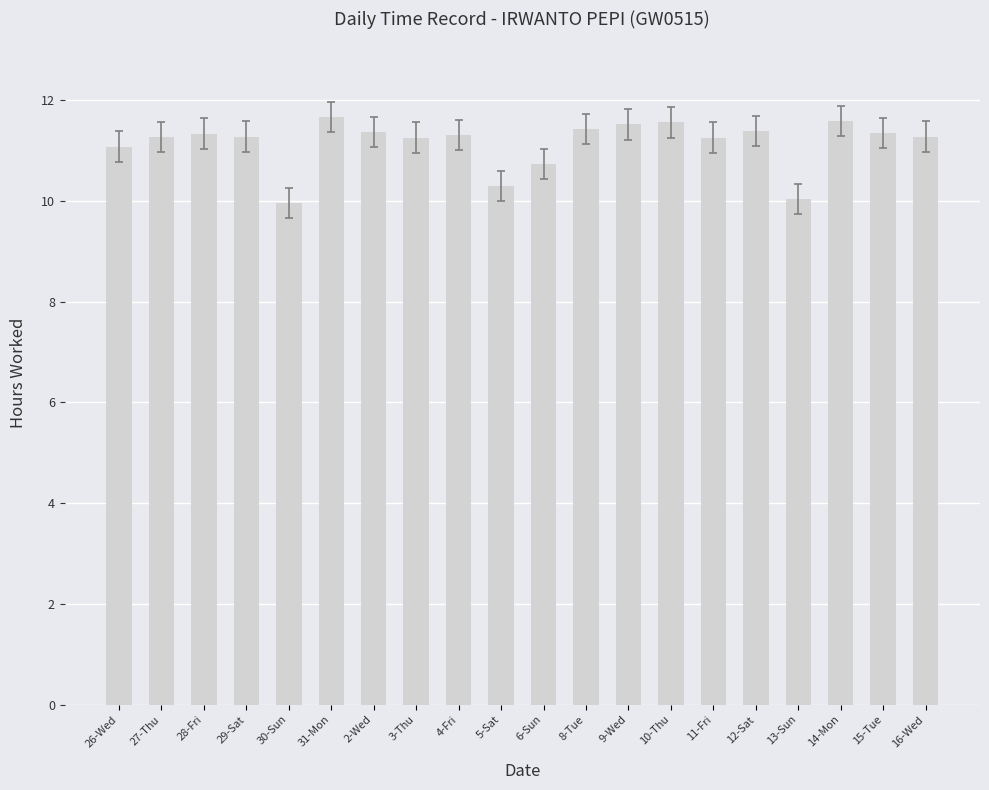

How many data points does each series have?

20